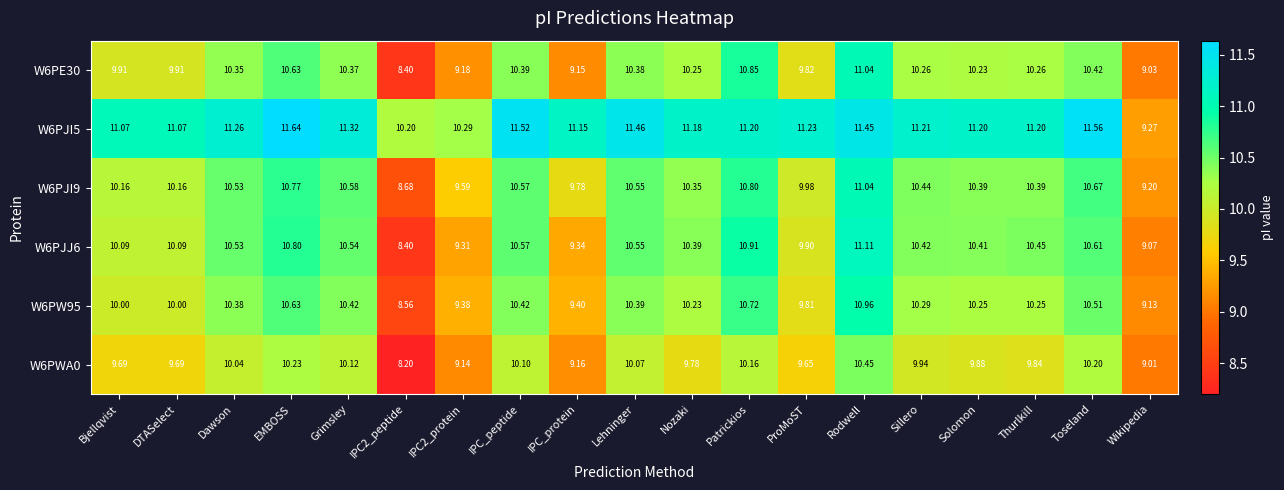

Is the value of W6PW95 at Bjellqvist greater than the value of W6PWA0 at Thurlkill?

Yes